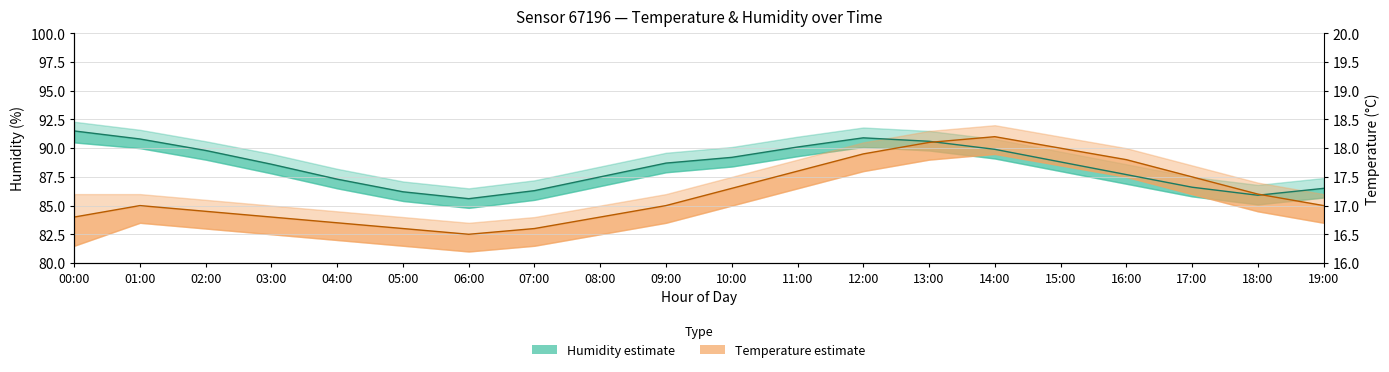

At which category is the sum across all series the highest?

13:00